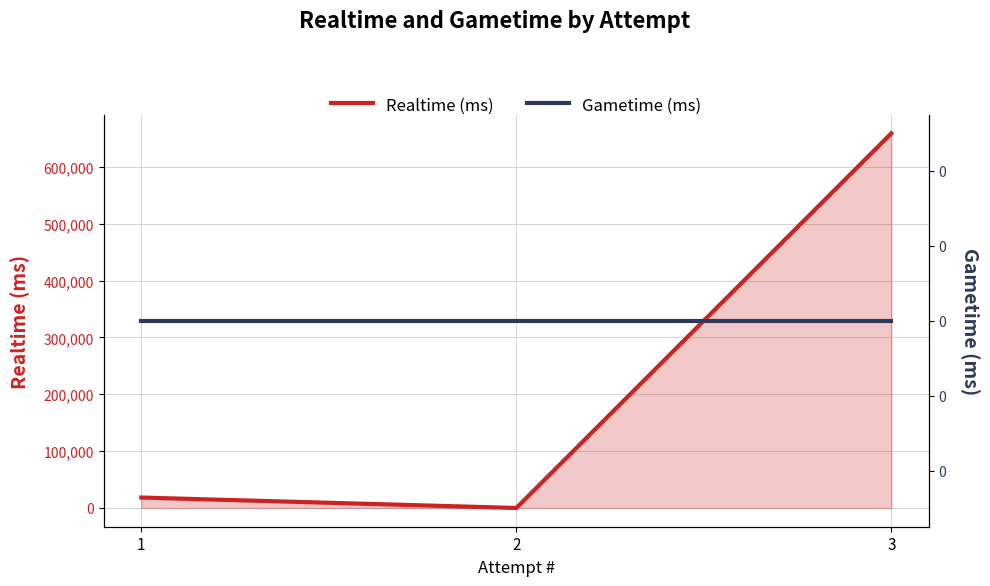

Rank the series by their maximum value, from highest to lowest.

Realtime (ms), Gametime (ms)